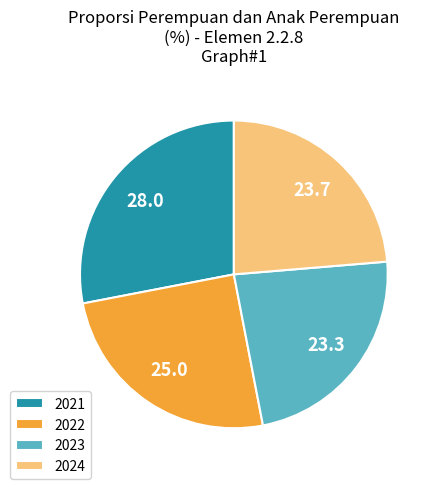

Count the number of slices in the pie.

4